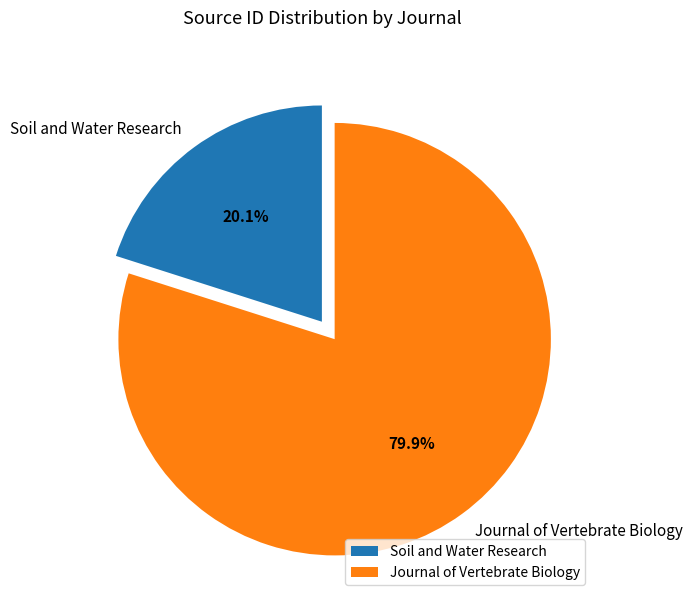

Is Soil and Water Research the majority of the pie?

No